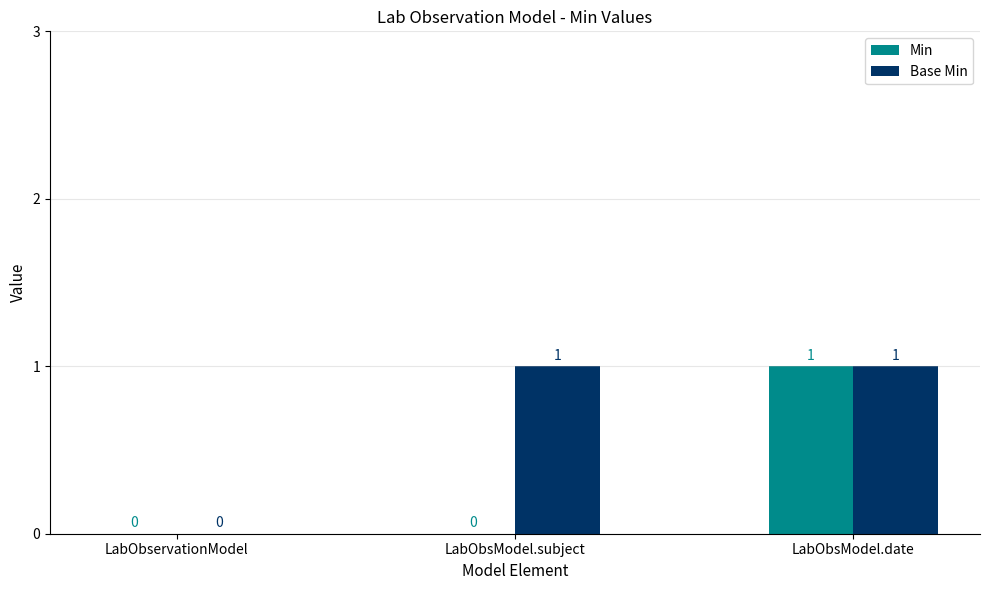

Which series changed the most between LabObservationModel and LabObsModel.subject?

Base Min